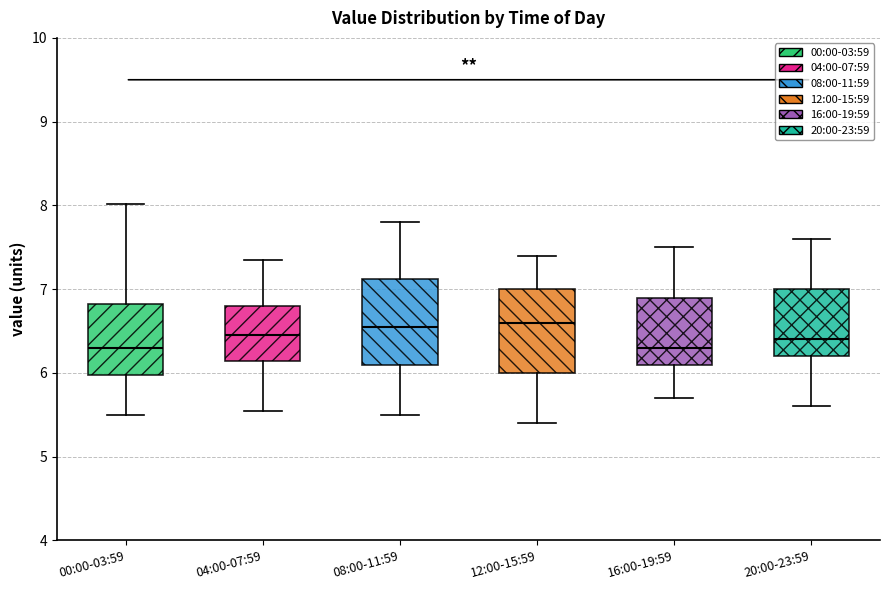

Reading left to right, transcribe this box plot: for each box, give where its median line is, the range the box spans, and where its two whiskers end, as read against the y-axis. The values are not printed on the chart, so give them approximately, as read against the axis.

00:00-03:59: median 6.3, box 6.0 to 6.8, whiskers 5.5 to 8.0
04:00-07:59: median 6.5, box 6.1 to 6.8, whiskers 5.6 to 7.4
08:00-11:59: median 6.6, box 6.1 to 7.1, whiskers 5.5 to 7.8
12:00-15:59: median 6.6, box 6.0 to 7.0, whiskers 5.4 to 7.4
16:00-19:59: median 6.3, box 6.1 to 6.9, whiskers 5.7 to 7.5
20:00-23:59: median 6.4, box 6.2 to 7.0, whiskers 5.6 to 7.6